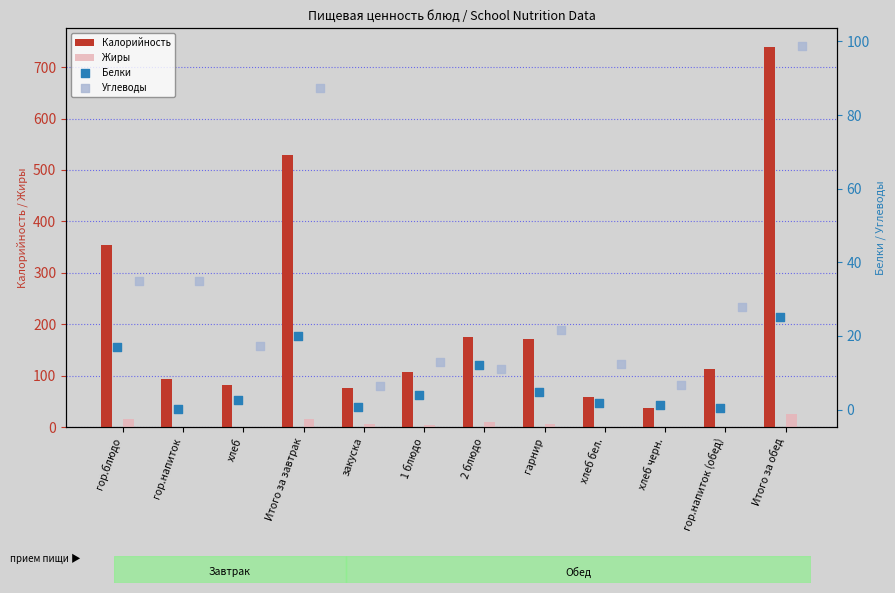

Which series has the largest total across all categories?

Калорийность